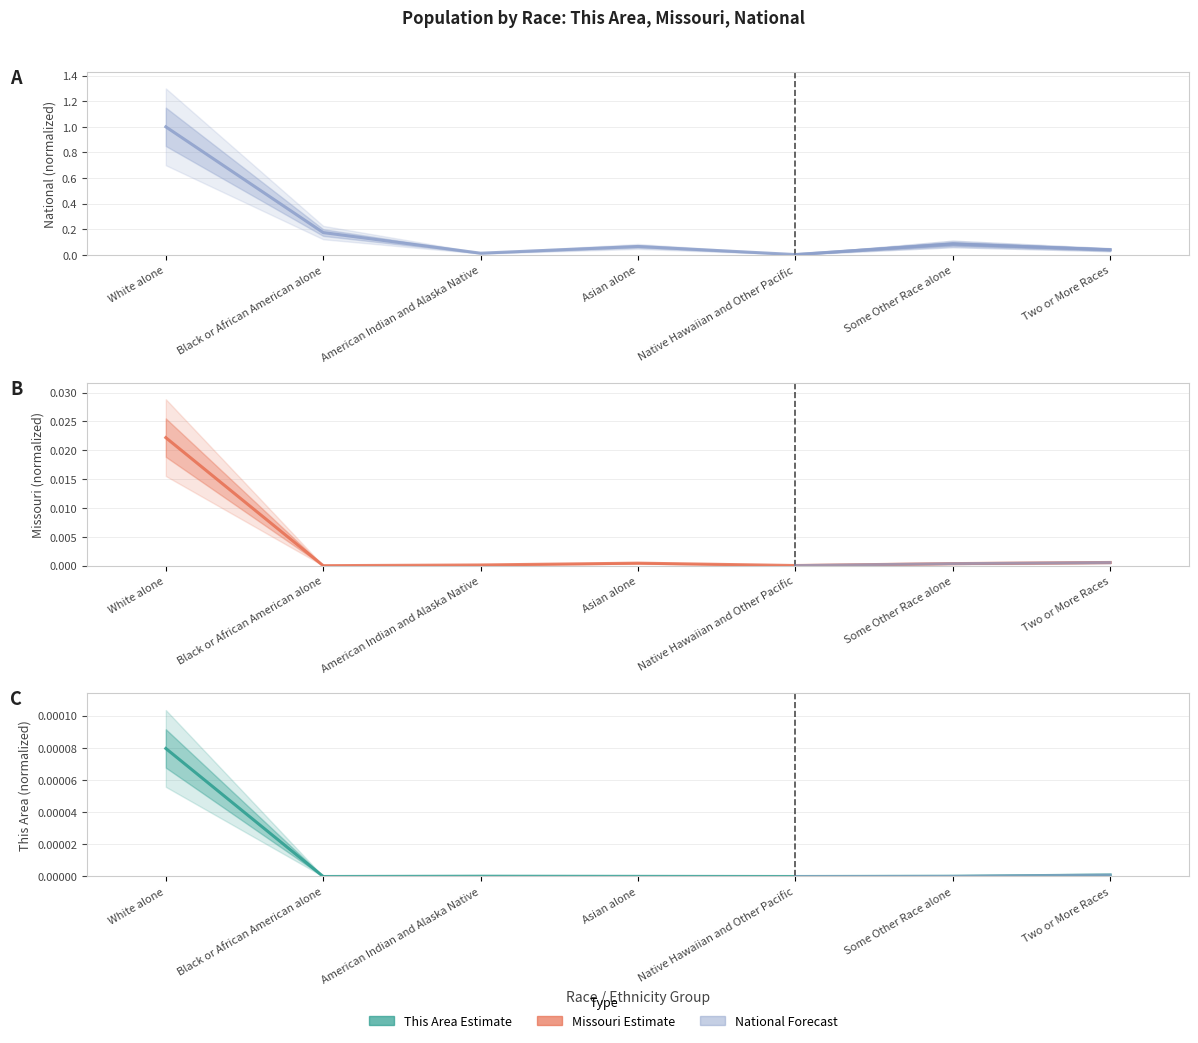

Is it true that This Area equals 0.0 at White alone?

False